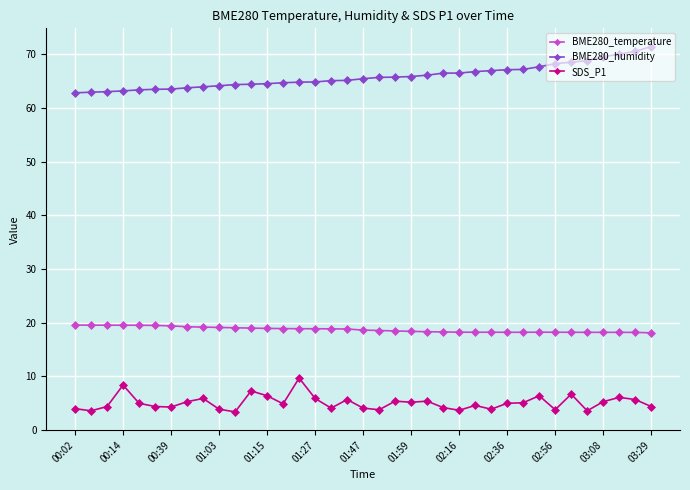

What is the sum of all BME280_temperature values?

693.0